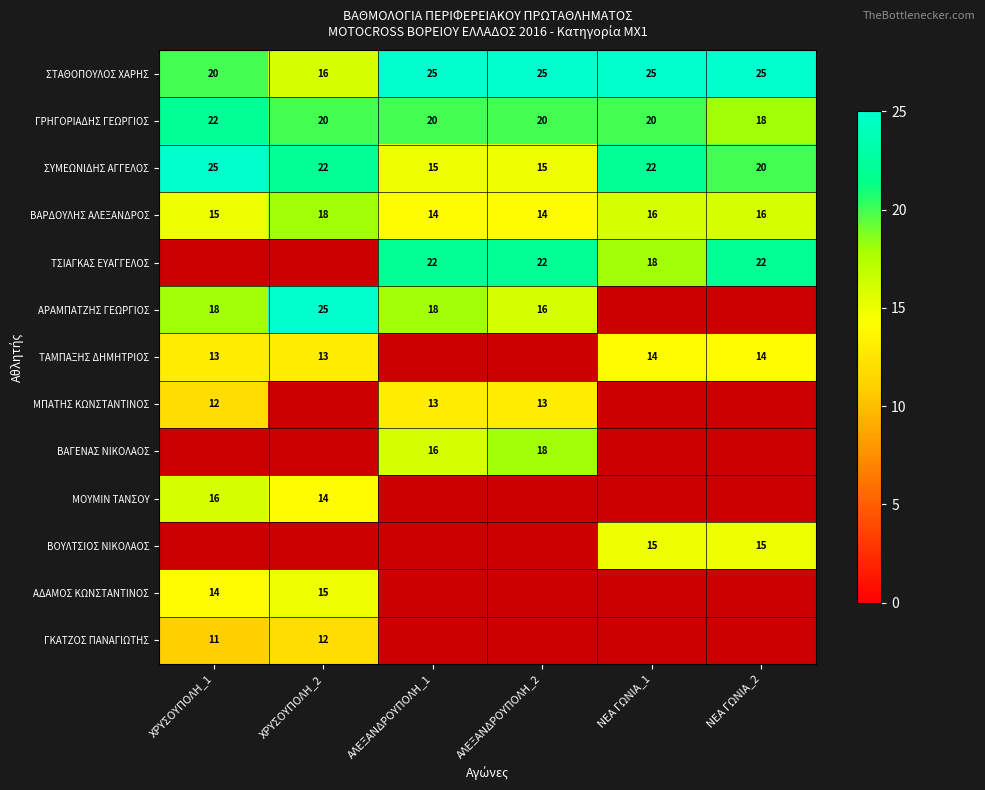

What is the approximate value of ΓΡΗΓΟΡΙΑΔΗΣ ΓΕΩΡΓΙΟΣ at ΝΕΑ ΓΩΝΙΑ_2?

18